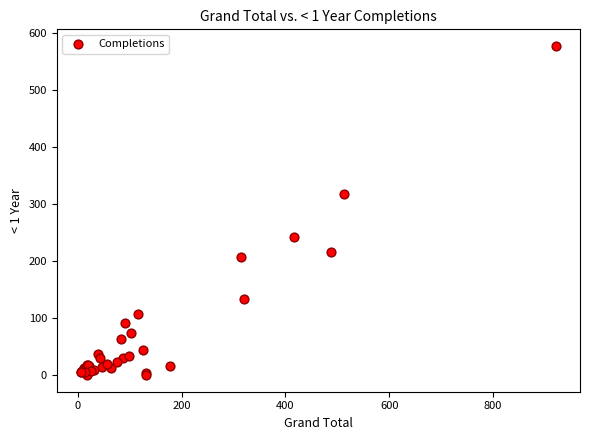

What Y value in the scatter plot is closest to 288?

318